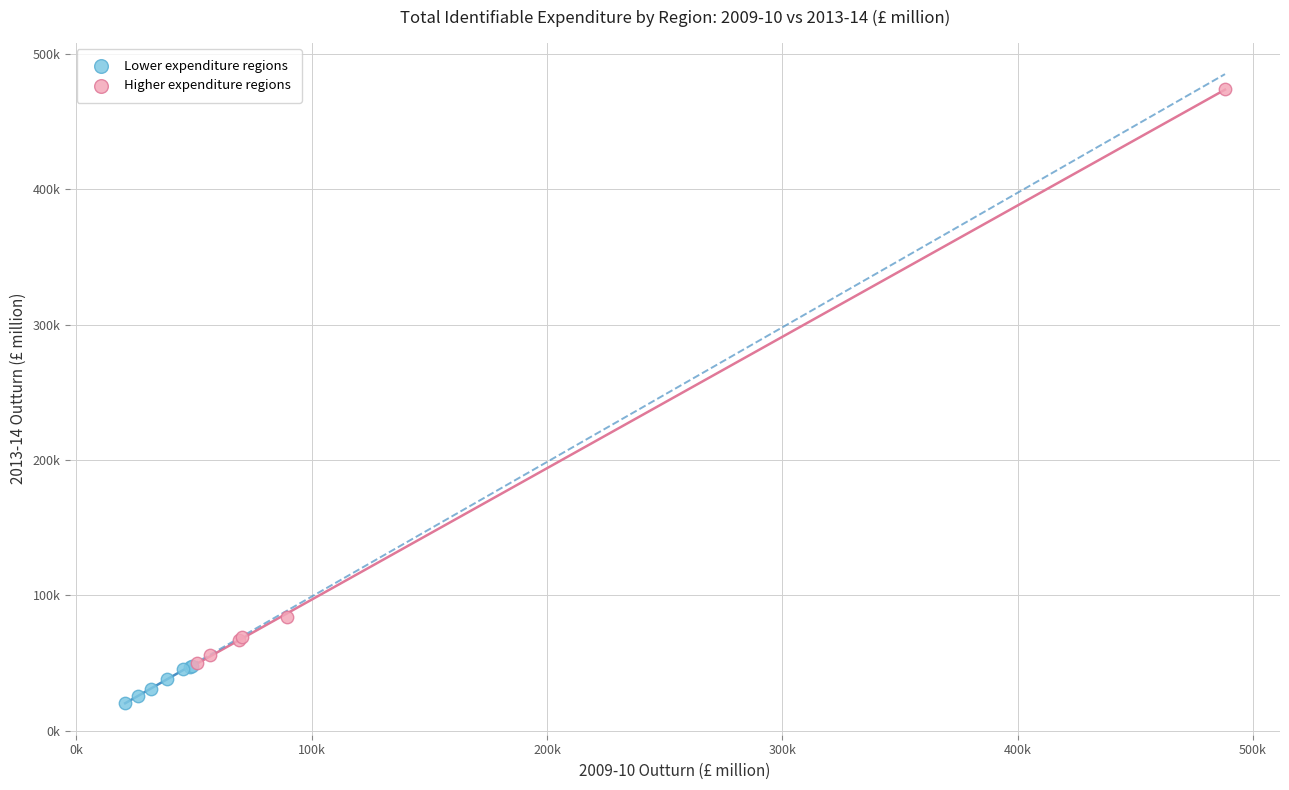

Which series reaches the minimum Y coordinate?

Lower expenditure regions